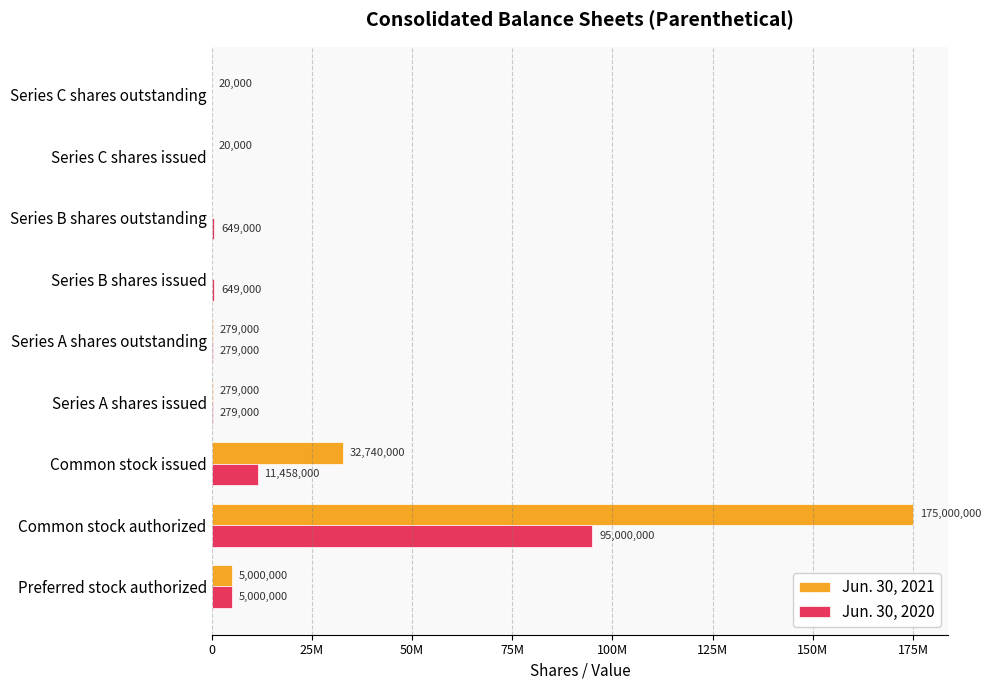

What are all the series names shown in the legend?

Jun. 30, 2021, Jun. 30, 2020